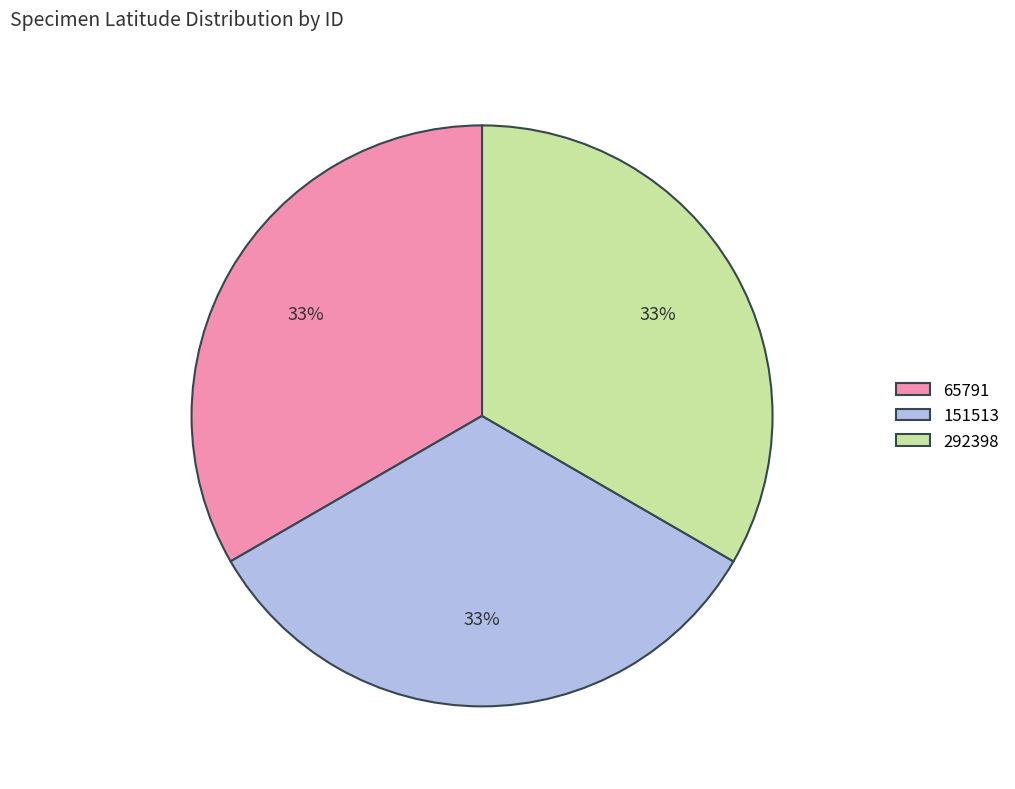

Do 151513 and 65791 together represent more than half of the pie?

Yes